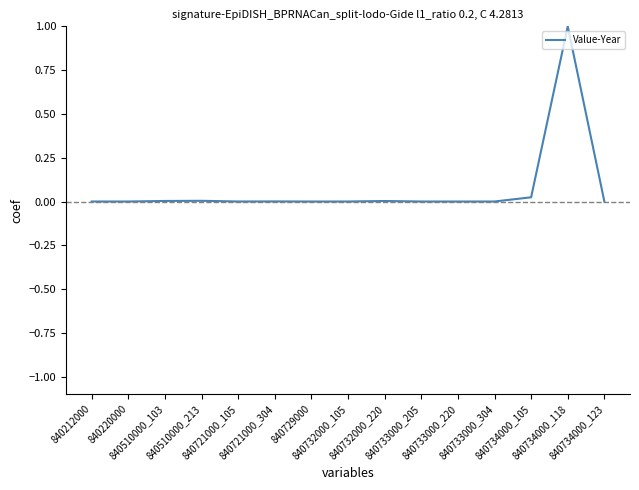

What is the difference between the maximum and minimum values?

1.0